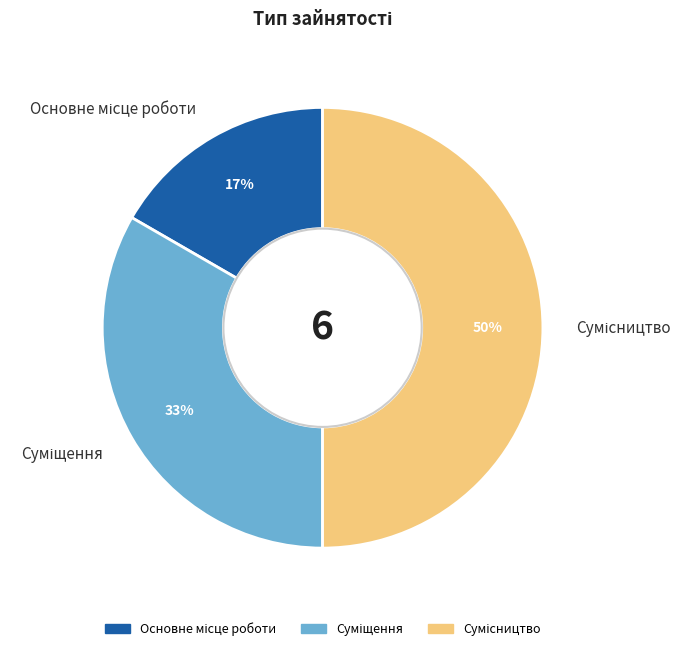

How many segments does this pie chart have?

3